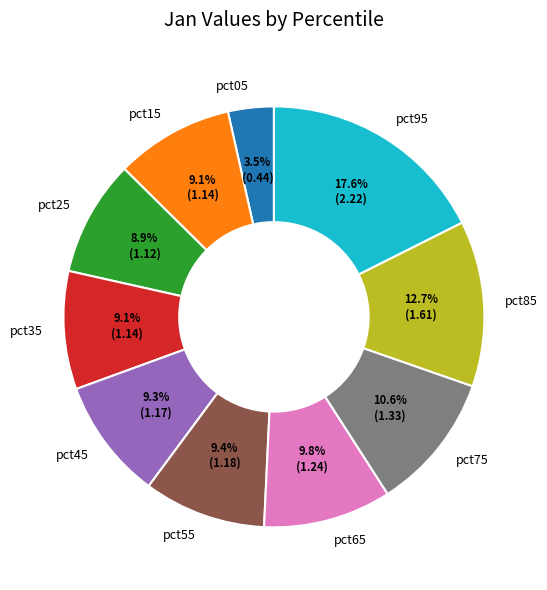

To the nearest percent, what portion does pct55 represent?

9%